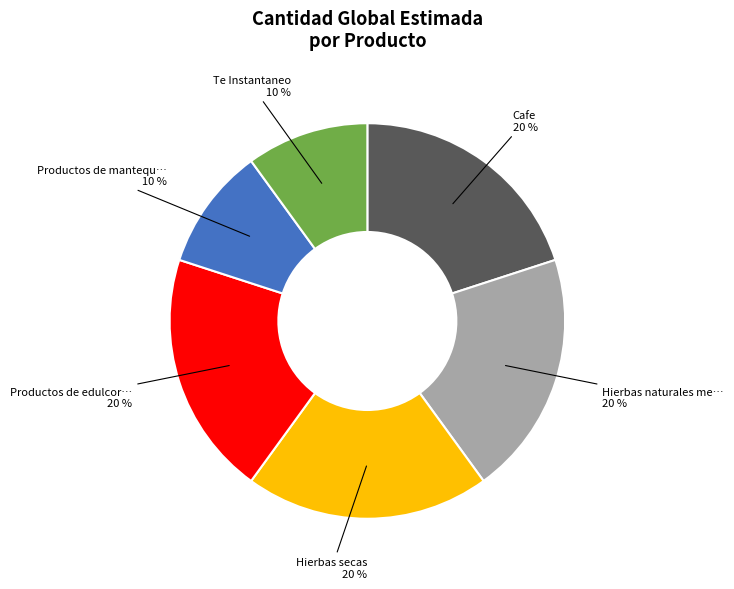

Does any single category account for the majority?

No